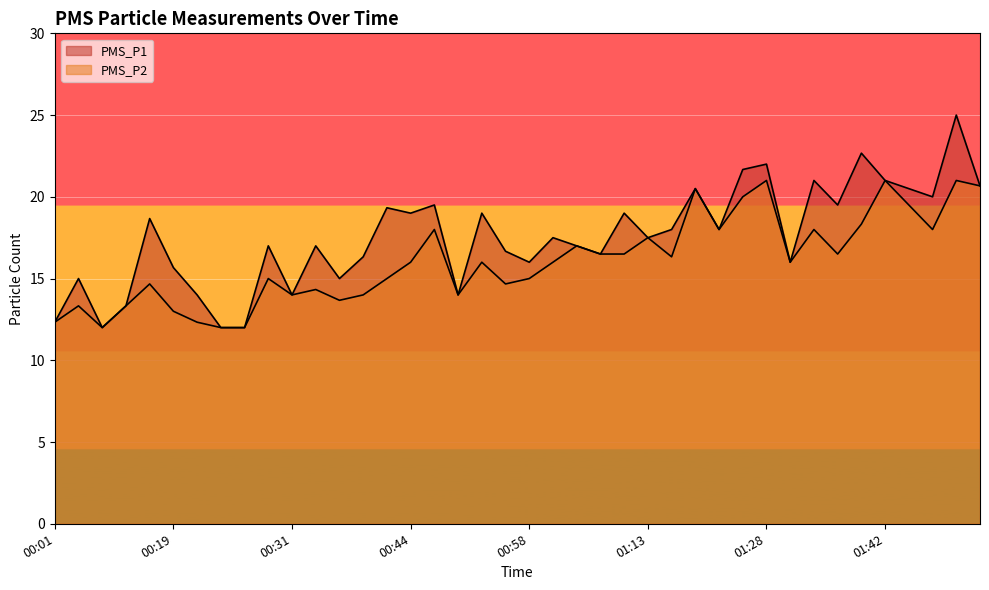

True or false: PMS_P1 has a value of 9.1 at 01:19.

False